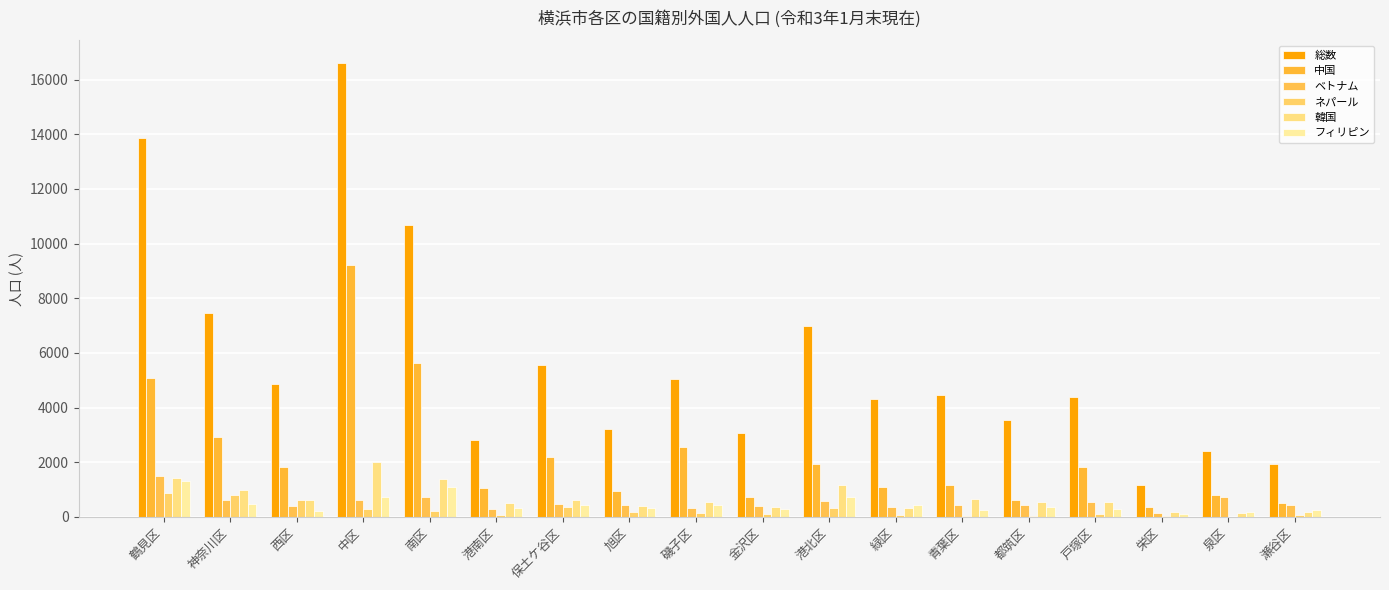

Where does the 韓国 series first go above 536?

鶴見区